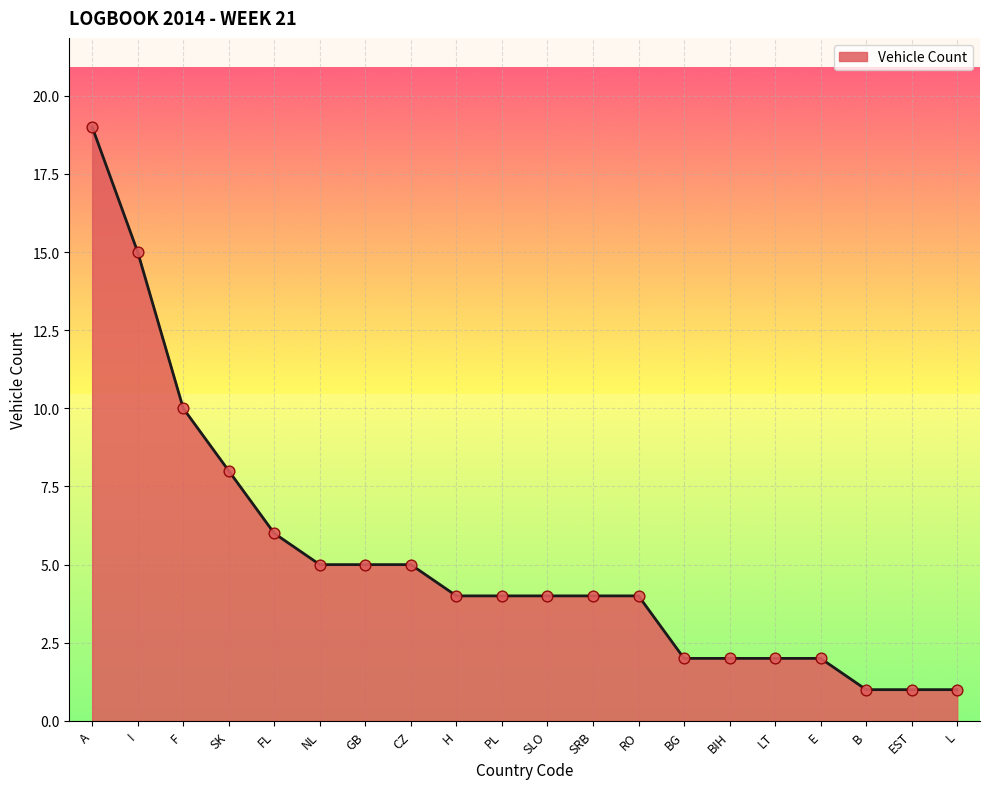

Between BIH and PL, which is larger?

PL